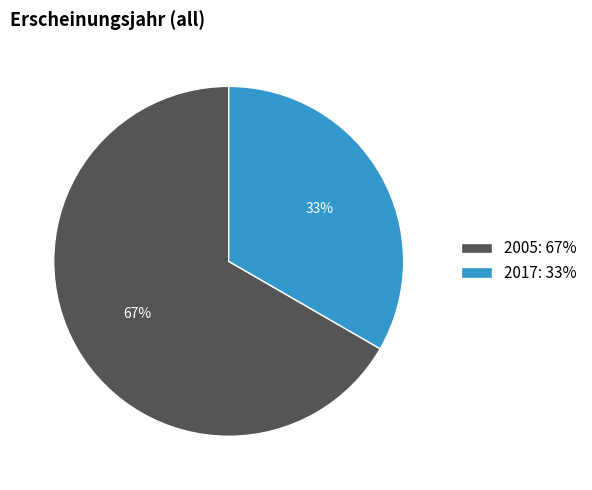

To the nearest percent, what is the average slice percentage?

50%